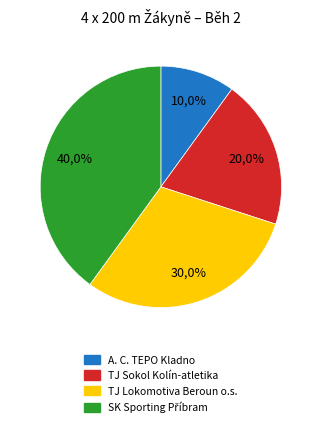

Does TJ Sokol Kolín-atletika represent more than half of the total?

No